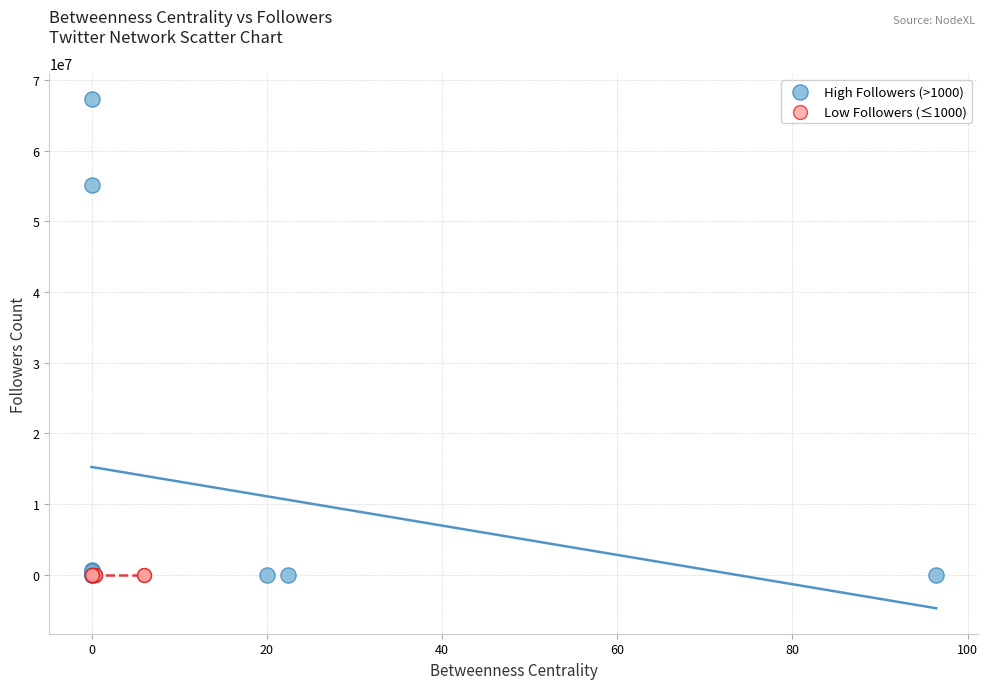

Which series has the widest spread of Y values?

High Followers (>1000)